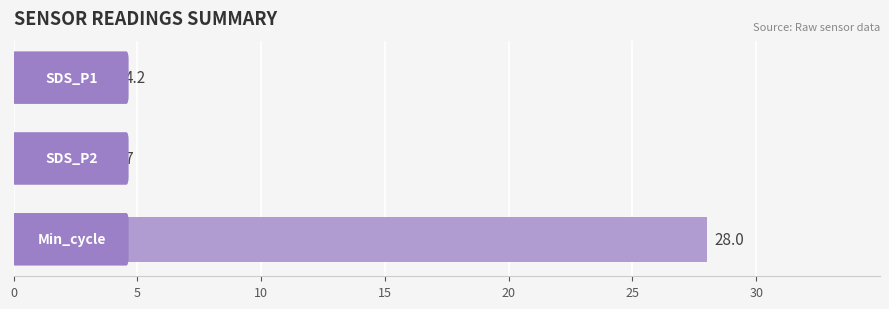

What is the difference between the maximum and minimum values?

24.6